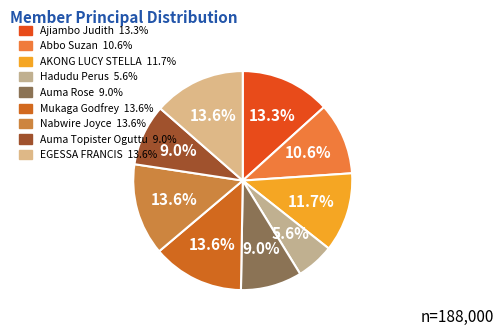

Which category has the smallest portion of the pie?

Hadudu Perus